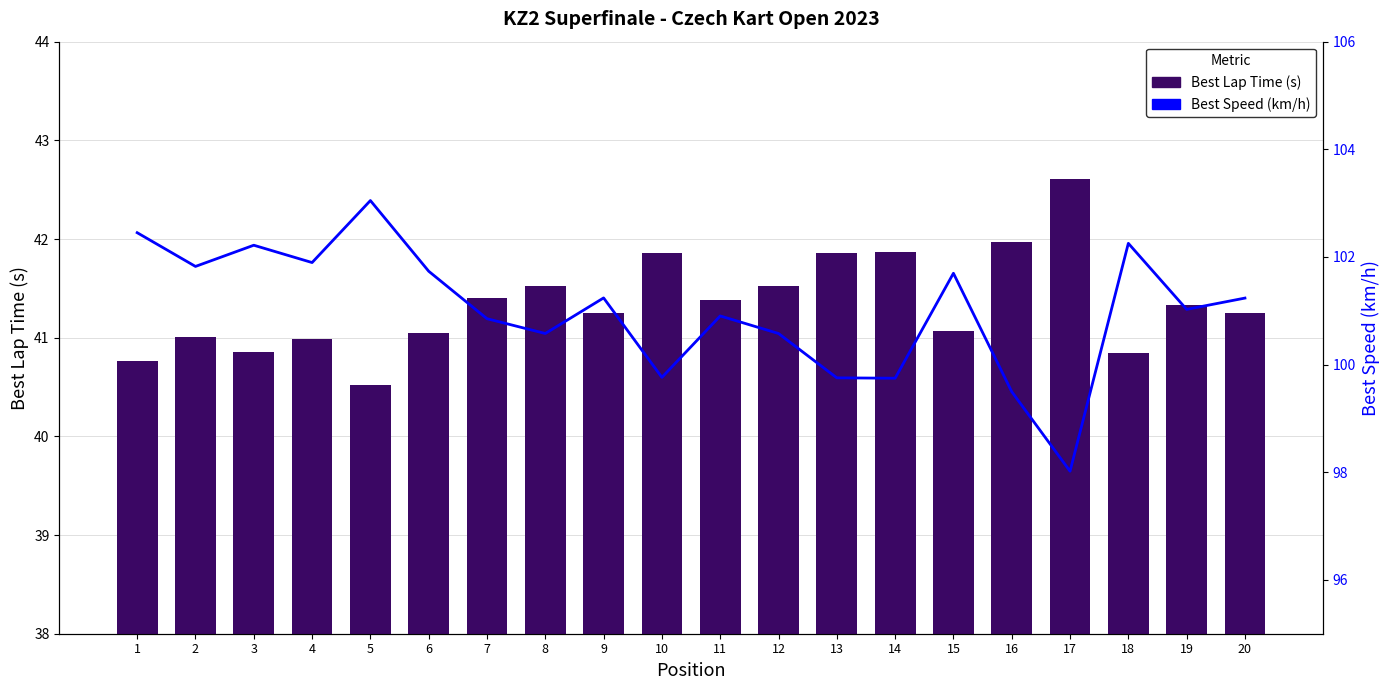

What is the approximate value of Best Speed (km/h) at 18?

102.3